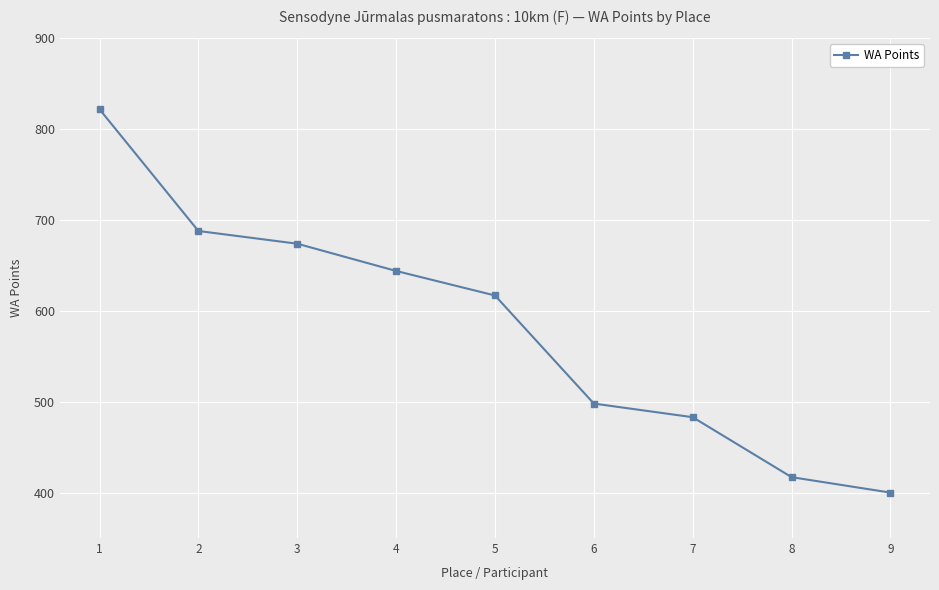

Read the value at 8.

417